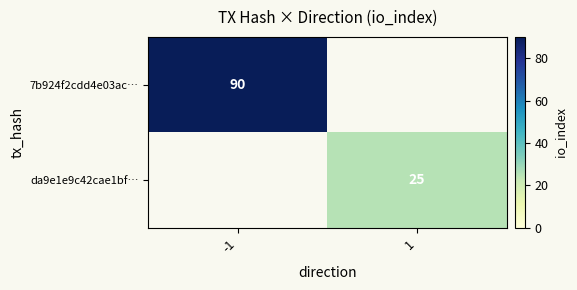

Is it true that 7b924f2cdd4e03ac… equals 90 at -1?

True